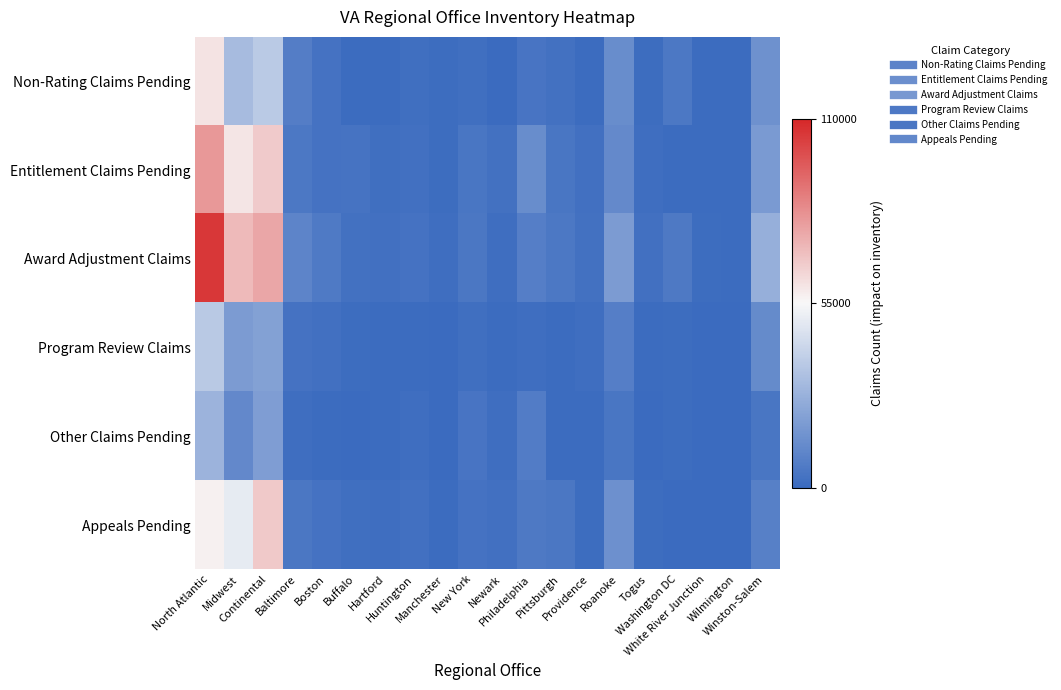

List the series in order of their peak value, lowest first.

Other Claims Pending, Program Review Claims, Non-Rating Claims Pending, Appeals Pending, Entitlement Claims Pending, Award Adjustment Claims